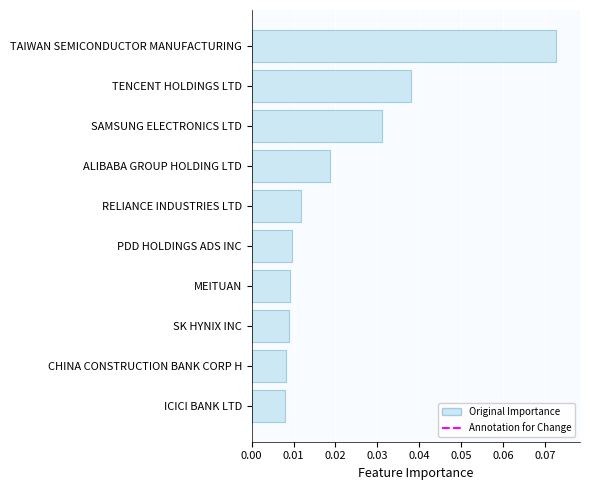

Which label corresponds to the largest value in the chart?

TAIWAN SEMICONDUCTOR MANUFACTURING